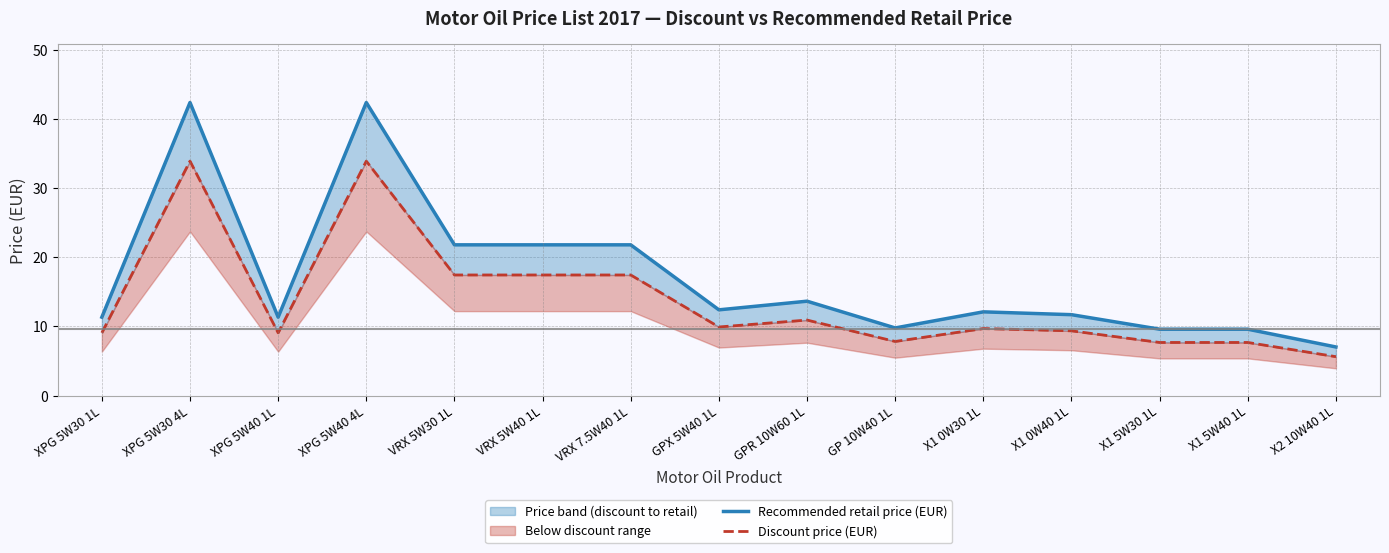

In Discount price (EUR), how many points are higher than both neighbors (excluding endpoints)?

4